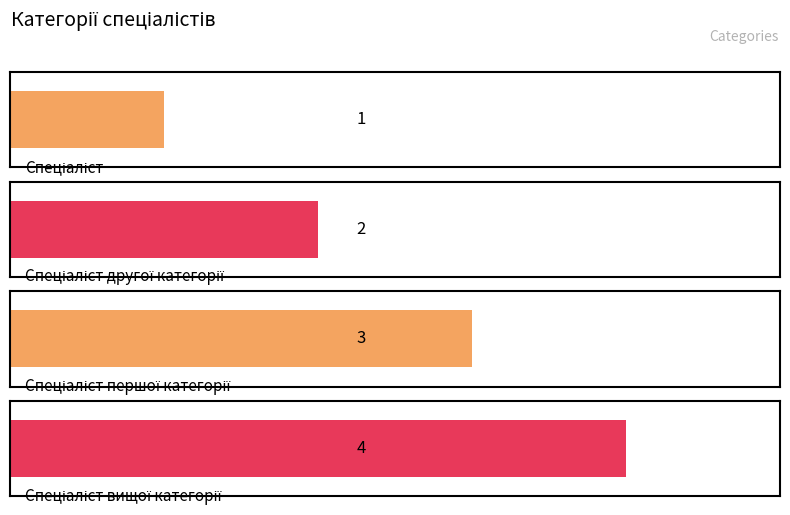

Reading right to left, what are all the values shown in this chart?

Спеціаліст вищої категорії=4	Спеціаліст першої категорії=3	Спеціаліст другої категорії=2	Спеціаліст=1